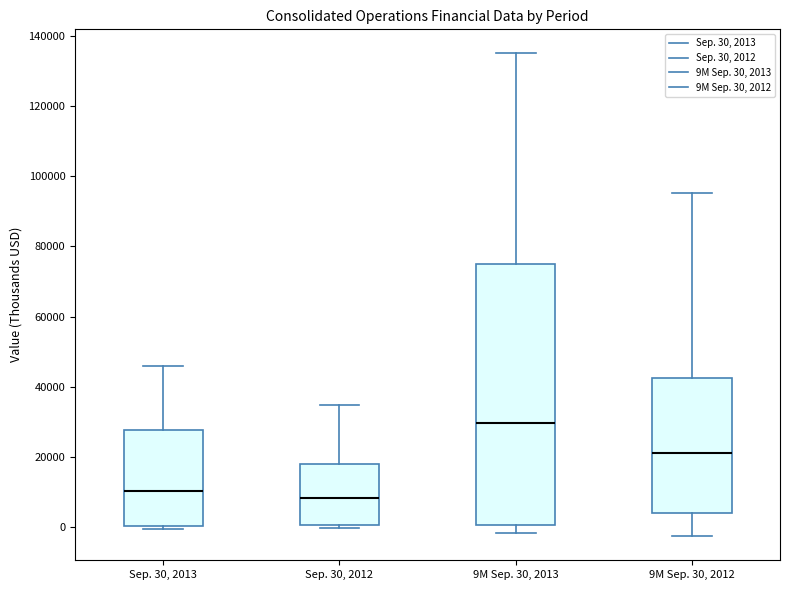

Which box has the highest median line?

9M Sep. 30, 2013